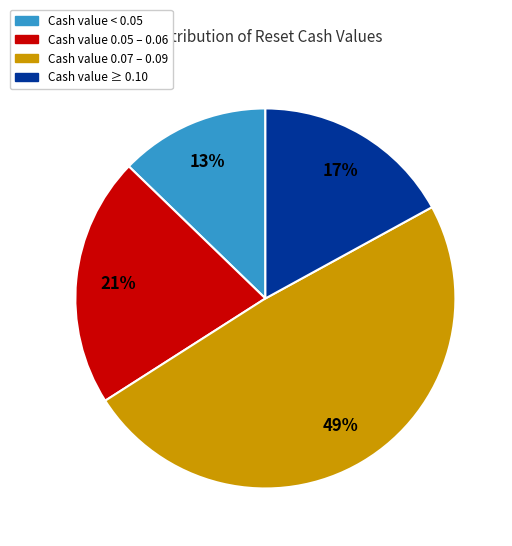

To the nearest percent, what portion does Cash value 0.07 – 0.09 represent?

49%